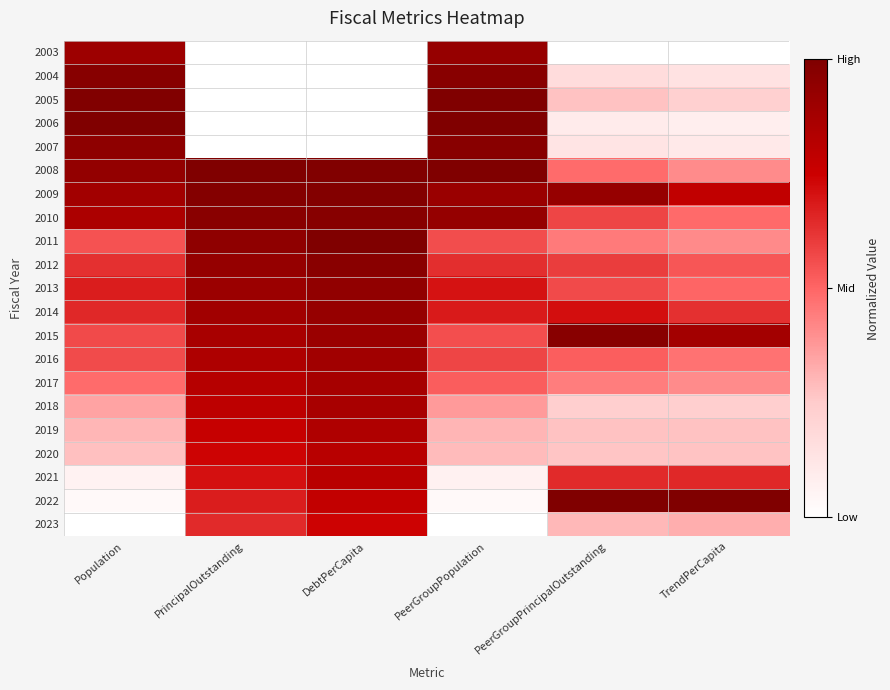

Reading left to right, transcribe all the data shown in this chart.

2003: Population=0.9	PrincipalOutstanding=0.0	DebtPerCapita=0.0	PeerGroupPopulation=0.9	PeerGroupPrincipalOutstanding=0.0	TrendPerCapita=0.0
2004: Population=1.0	PrincipalOutstanding=0.0	DebtPerCapita=0.0	PeerGroupPopulation=1.0	PeerGroupPrincipalOutstanding=0.2	TrendPerCapita=0.1
2005: Population=1.0	PrincipalOutstanding=0.0	DebtPerCapita=0.0	PeerGroupPopulation=1.0	PeerGroupPrincipalOutstanding=0.3	TrendPerCapita=0.2
2006: Population=1.0	PrincipalOutstanding=0.0	DebtPerCapita=0.0	PeerGroupPopulation=1.0	PeerGroupPrincipalOutstanding=0.1	TrendPerCapita=0.1
2007: Population=1.0	PrincipalOutstanding=0.0	DebtPerCapita=0.0	PeerGroupPopulation=1.0	PeerGroupPrincipalOutstanding=0.1	TrendPerCapita=0.1
2008: Population=0.9	PrincipalOutstanding=1.0	DebtPerCapita=1.0	PeerGroupPopulation=1.0	PeerGroupPrincipalOutstanding=0.5	TrendPerCapita=0.4
2009: Population=0.9	PrincipalOutstanding=1.0	DebtPerCapita=1.0	PeerGroupPopulation=0.9	PeerGroupPrincipalOutstanding=0.9	TrendPerCapita=0.8
2010: Population=0.9	PrincipalOutstanding=1.0	DebtPerCapita=1.0	PeerGroupPopulation=0.9	PeerGroupPrincipalOutstanding=0.6	TrendPerCapita=0.5
2011: Population=0.6	PrincipalOutstanding=0.9	DebtPerCapita=1.0	PeerGroupPopulation=0.6	PeerGroupPrincipalOutstanding=0.5	TrendPerCapita=0.4
2012: Population=0.6	PrincipalOutstanding=0.9	DebtPerCapita=1.0	PeerGroupPopulation=0.6	PeerGroupPrincipalOutstanding=0.6	TrendPerCapita=0.5
2013: Population=0.7	PrincipalOutstanding=0.9	DebtPerCapita=0.9	PeerGroupPopulation=0.7	PeerGroupPrincipalOutstanding=0.6	TrendPerCapita=0.5
2014: Population=0.7	PrincipalOutstanding=0.9	DebtPerCapita=0.9	PeerGroupPopulation=0.7	PeerGroupPrincipalOutstanding=0.7	TrendPerCapita=0.6
2015: Population=0.6	PrincipalOutstanding=0.9	DebtPerCapita=0.9	PeerGroupPopulation=0.6	PeerGroupPrincipalOutstanding=1.0	TrendPerCapita=0.9
2016: Population=0.6	PrincipalOutstanding=0.8	DebtPerCapita=0.9	PeerGroupPopulation=0.6	PeerGroupPrincipalOutstanding=0.5	TrendPerCapita=0.5
2017: Population=0.5	PrincipalOutstanding=0.8	DebtPerCapita=0.9	PeerGroupPopulation=0.5	PeerGroupPrincipalOutstanding=0.4	TrendPerCapita=0.4
2018: Population=0.4	PrincipalOutstanding=0.8	DebtPerCapita=0.9	PeerGroupPopulation=0.4	PeerGroupPrincipalOutstanding=0.2	TrendPerCapita=0.2
2019: Population=0.3	PrincipalOutstanding=0.8	DebtPerCapita=0.8	PeerGroupPopulation=0.3	PeerGroupPrincipalOutstanding=0.3	TrendPerCapita=0.3
2020: Population=0.3	PrincipalOutstanding=0.7	DebtPerCapita=0.8	PeerGroupPopulation=0.3	PeerGroupPrincipalOutstanding=0.3	TrendPerCapita=0.3
2021: Population=0.1	PrincipalOutstanding=0.7	DebtPerCapita=0.8	PeerGroupPopulation=0.1	PeerGroupPrincipalOutstanding=0.6	TrendPerCapita=0.7
2022: Population=0.0	PrincipalOutstanding=0.7	DebtPerCapita=0.8	PeerGroupPopulation=0.0	PeerGroupPrincipalOutstanding=1.0	TrendPerCapita=1.0
2023: Population=0.0	PrincipalOutstanding=0.6	DebtPerCapita=0.7	PeerGroupPopulation=0.0	PeerGroupPrincipalOutstanding=0.3	TrendPerCapita=0.3